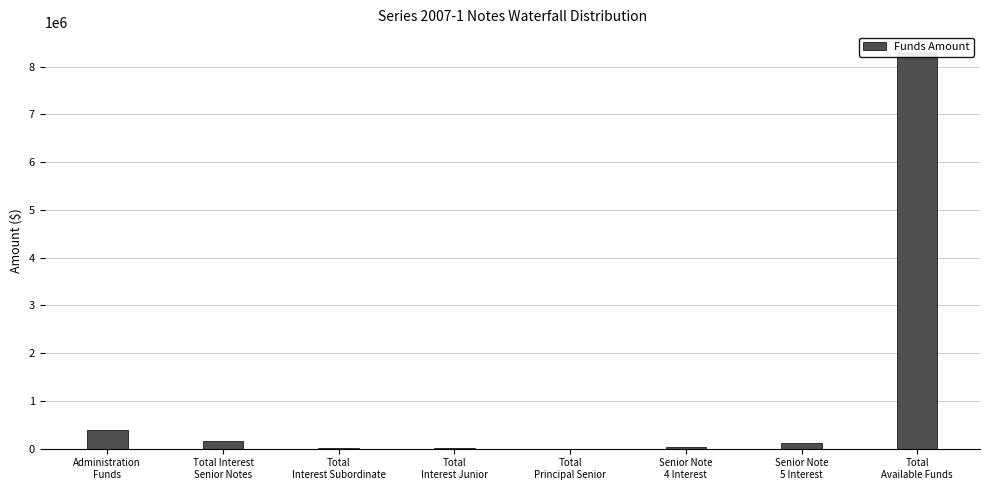

What is the greatest value displayed?

8306493.5